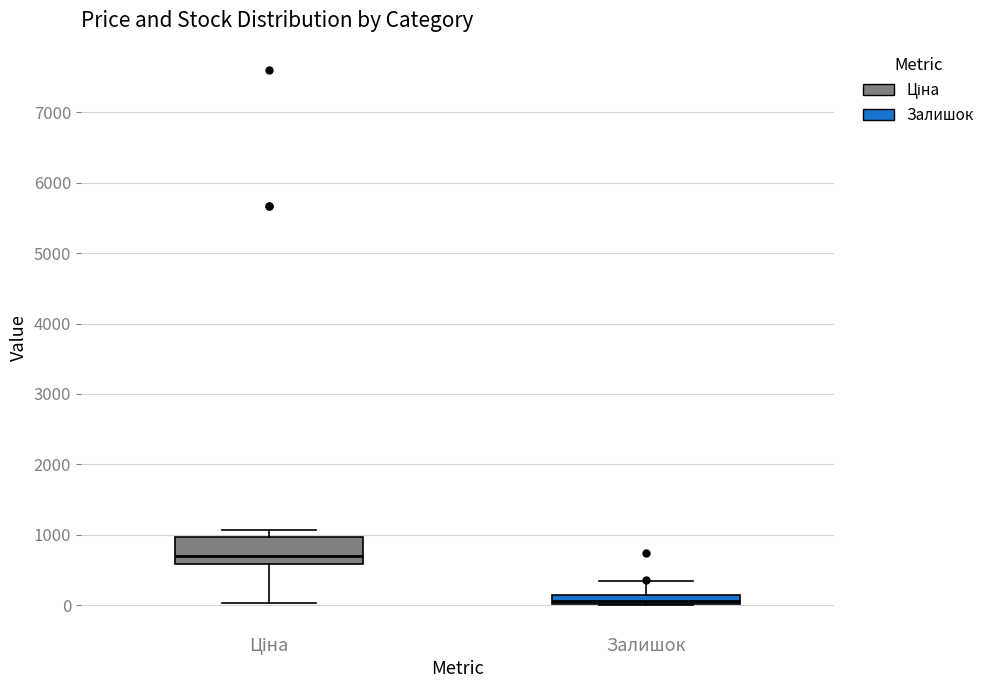

Where is the lower edge of the box for Залишок on the y-axis? The values are not printed on the chart, so give them approximately, as read against the axis.

0